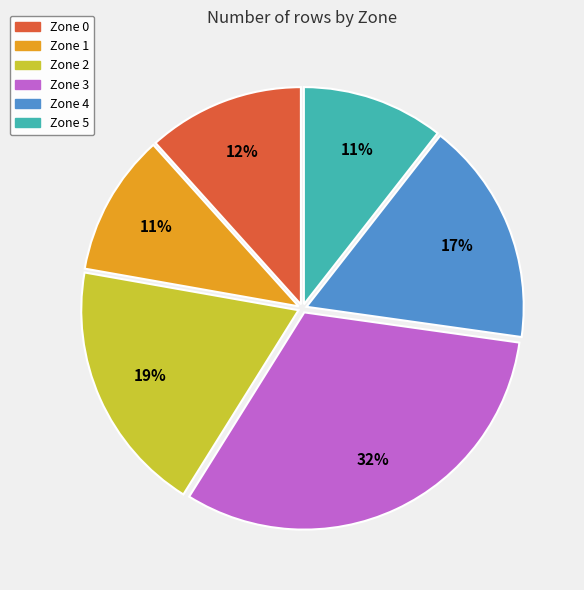

Does Zone 0 account for over 50% of the chart?

No